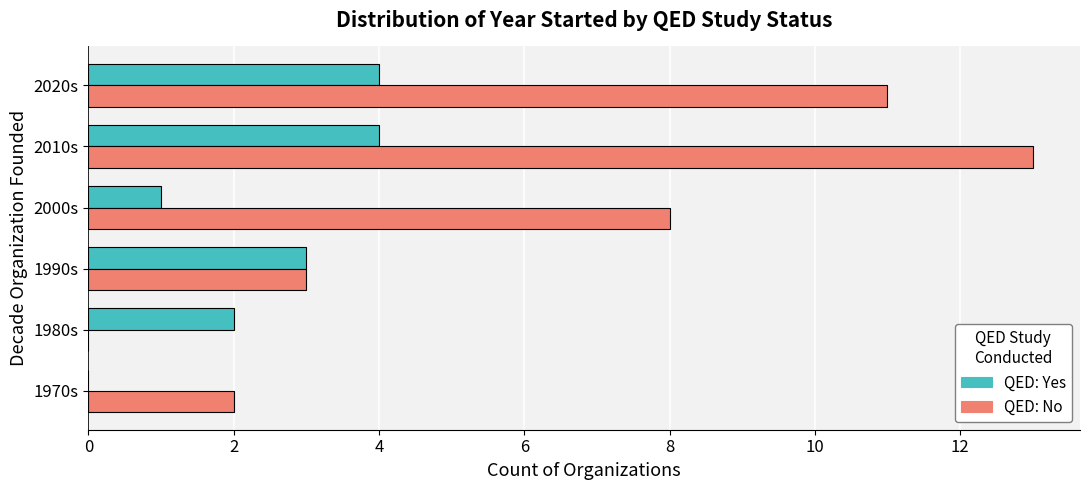

What is the total value across all series at 2020s?

15